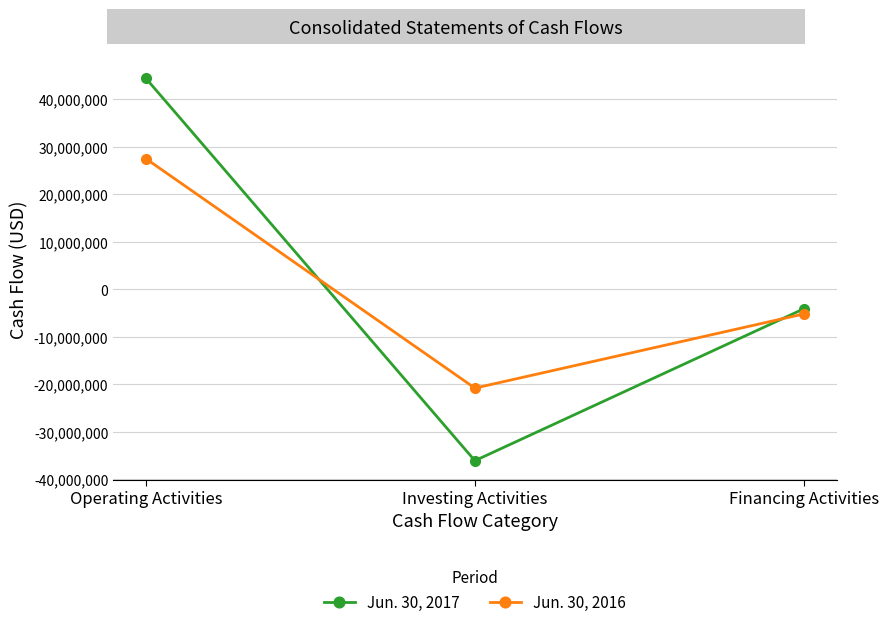

How many values in the Jun. 30, 2016 series exceed -5167925?

1